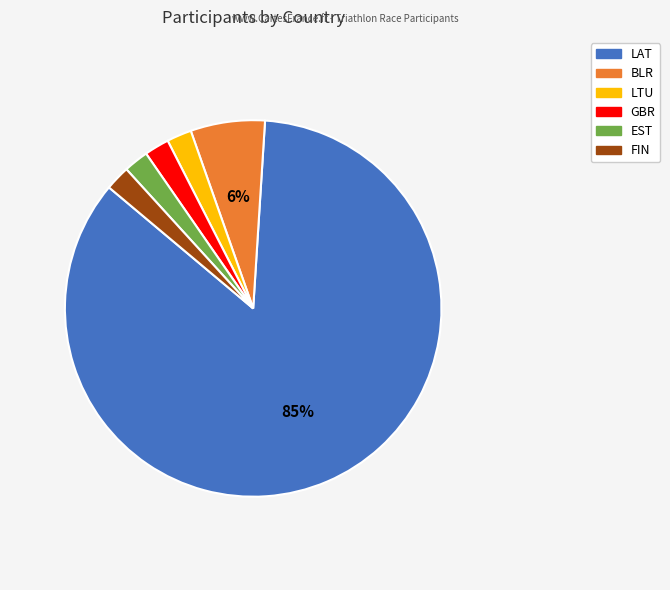

How many slices are in this pie chart?

6